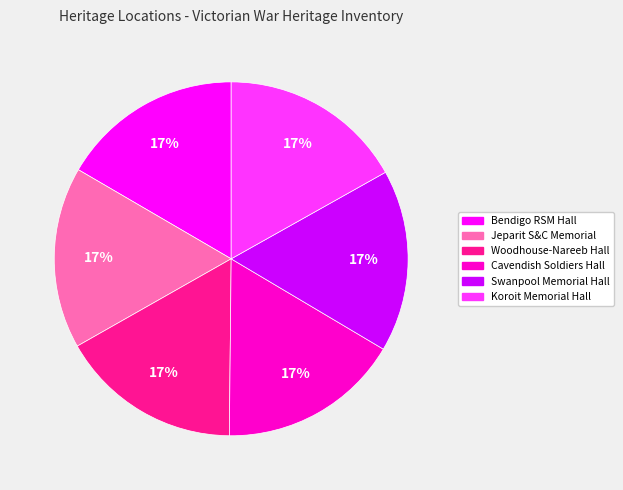

Is Bendigo RSM Hall the majority of the pie?

No